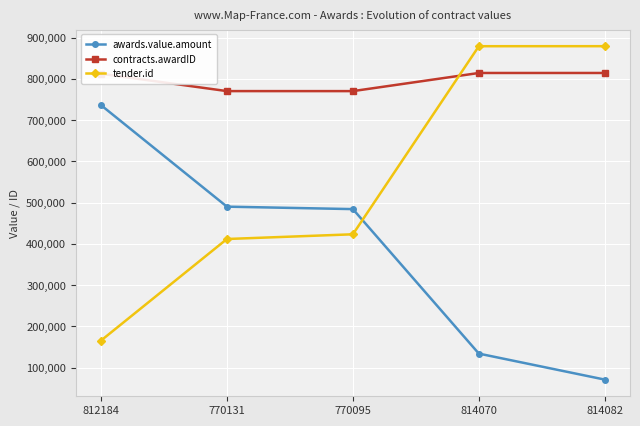

Is the value of tender.id at 814082 greater than the value of contracts.awardID at 770131?

Yes